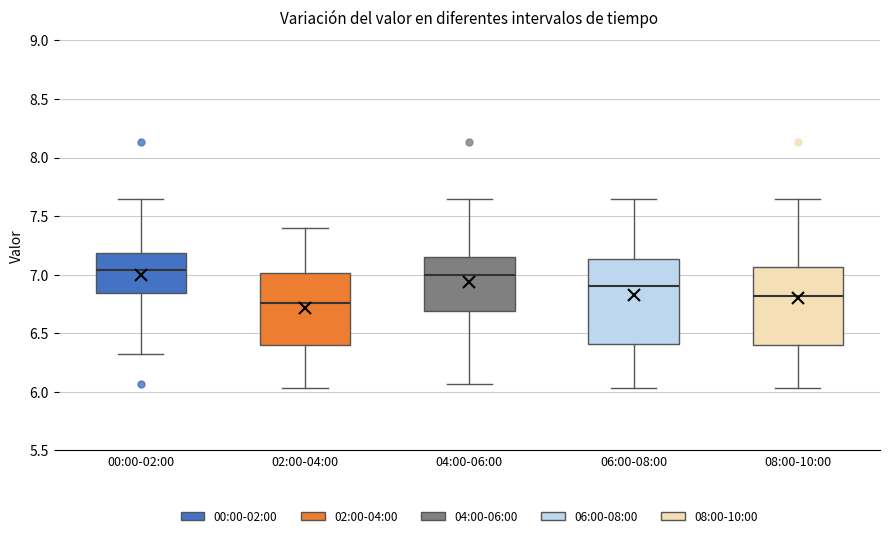

Where is the upper edge of the box for 08:00-10:00 on the y-axis? The values are not printed on the chart, so give them approximately, as read against the axis.

7.05